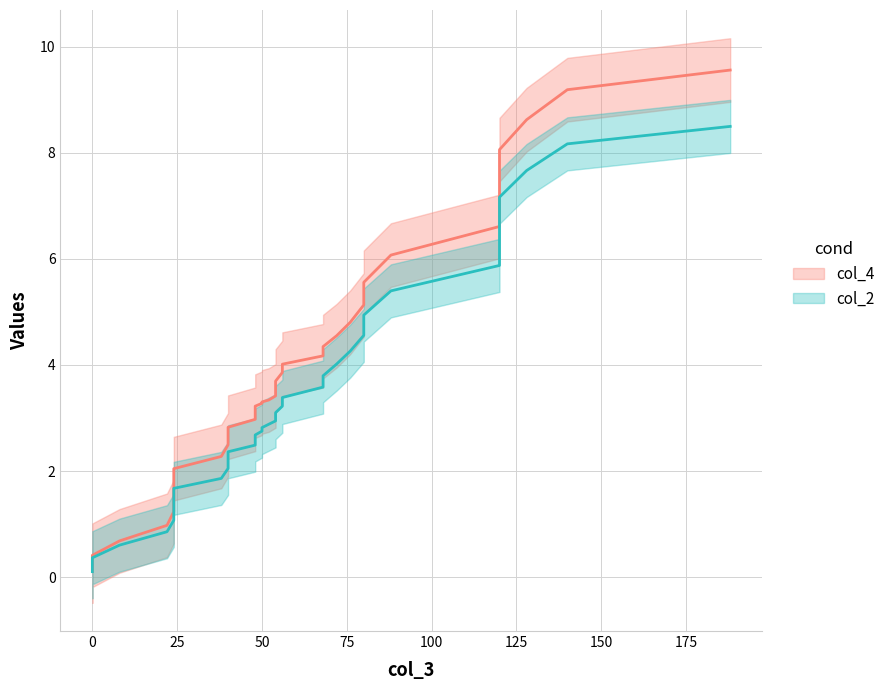

True or false: col_4 and col_2 intersect in this chart.

False